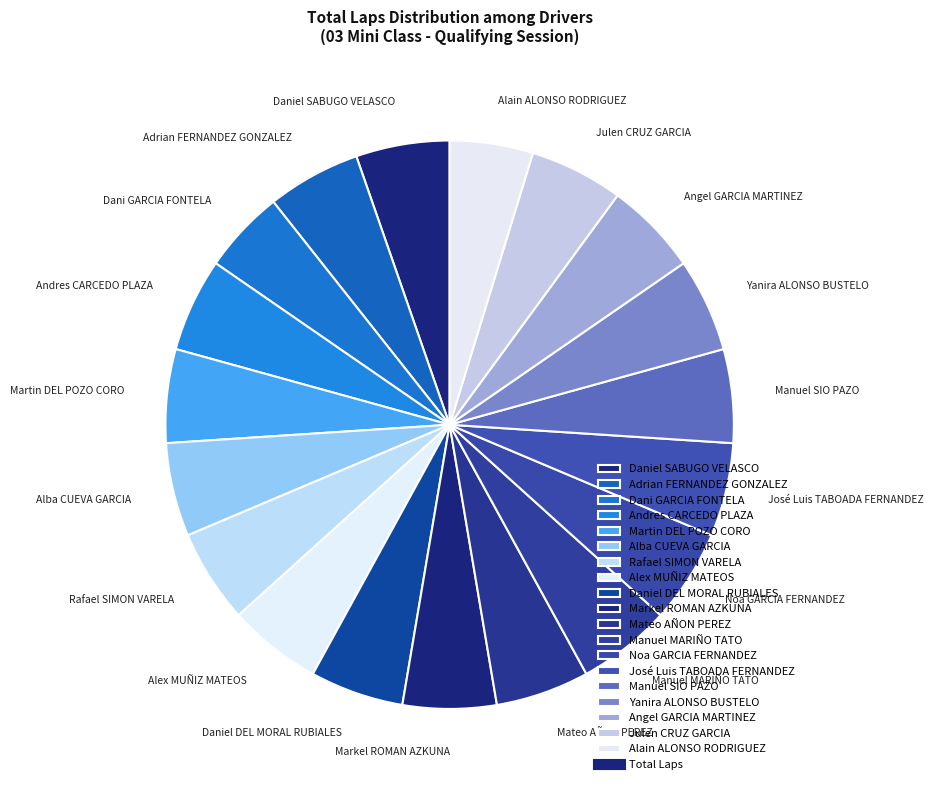

What is the ratio of the value at Noa GARCIA FERNANDEZ to the value at Daniel DEL MORAL RUBIALES?

1.0